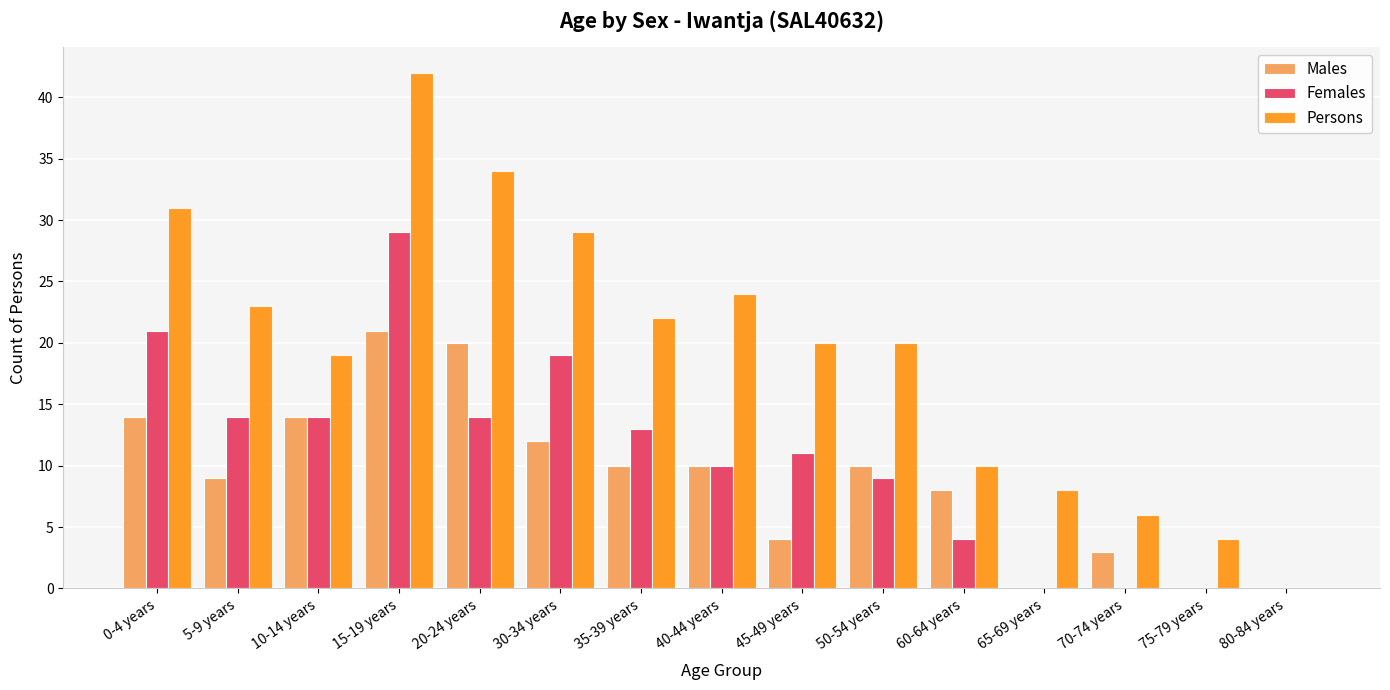

What is the sum of the Females values at 50-54 years and 70-74 years?

9